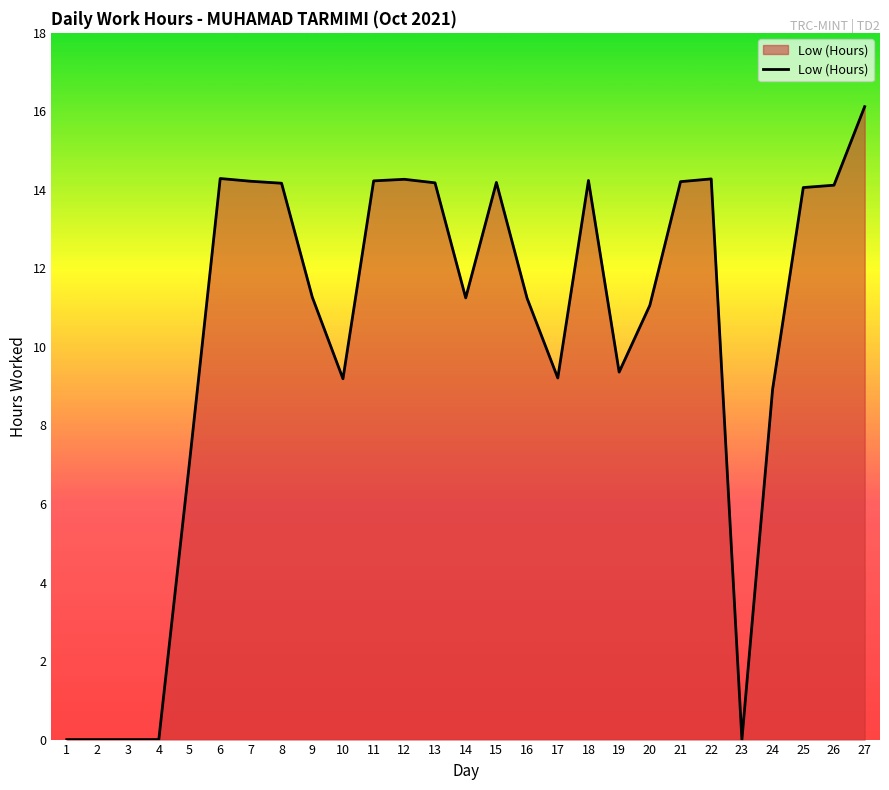

What is the change in value from 2 to 21?

+14.2